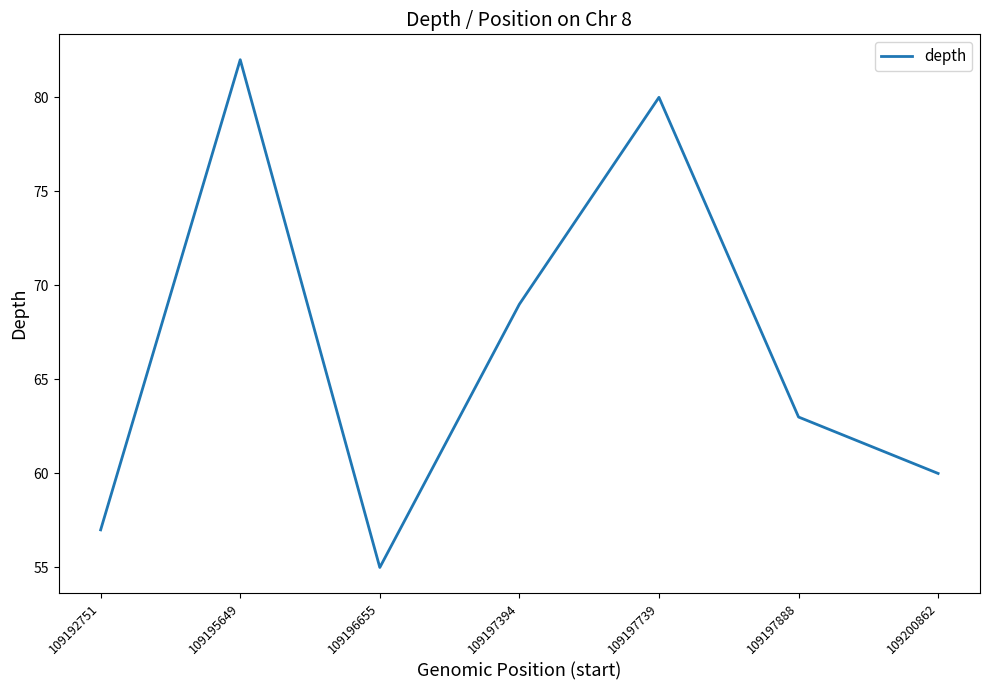

How many distinct data groups are displayed?

1